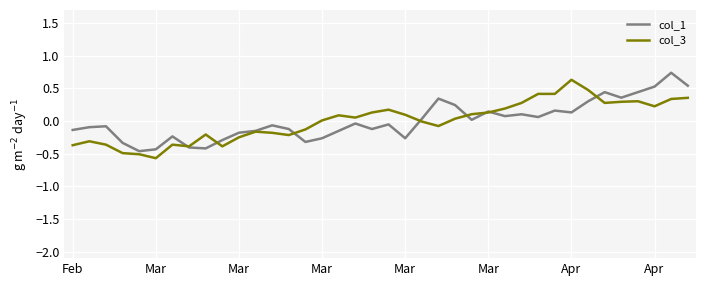

What is the greatest value displayed?

0.7